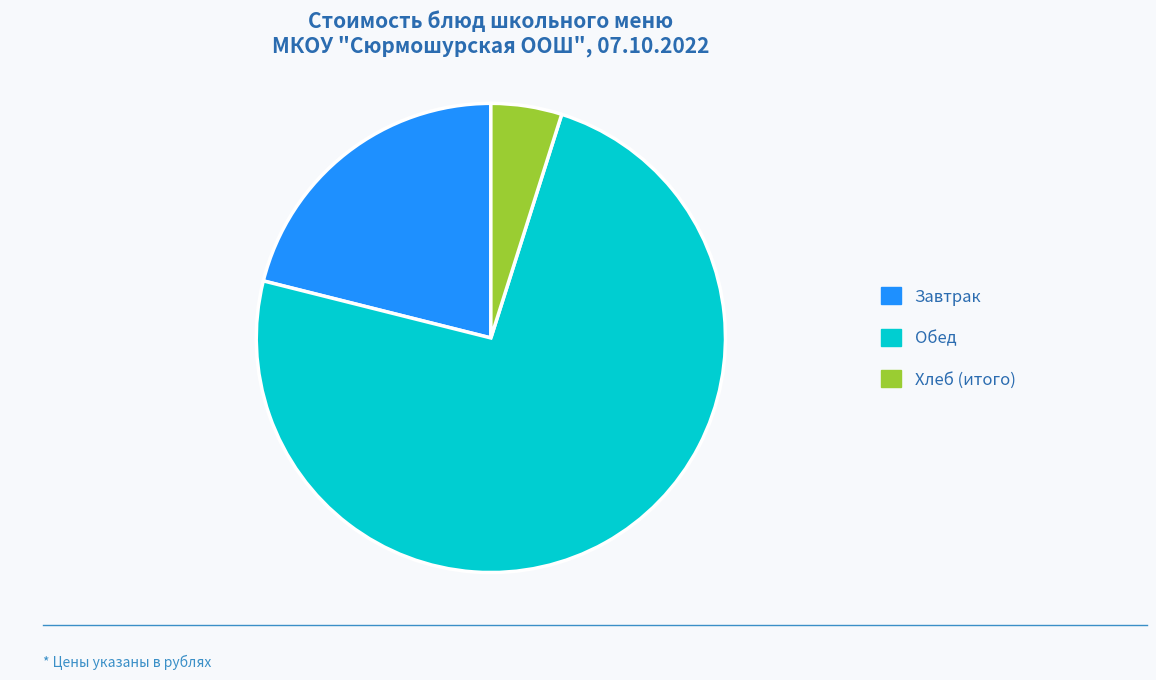

The Хлеб (итого) slice represents 5% of the pie. True or false?

True